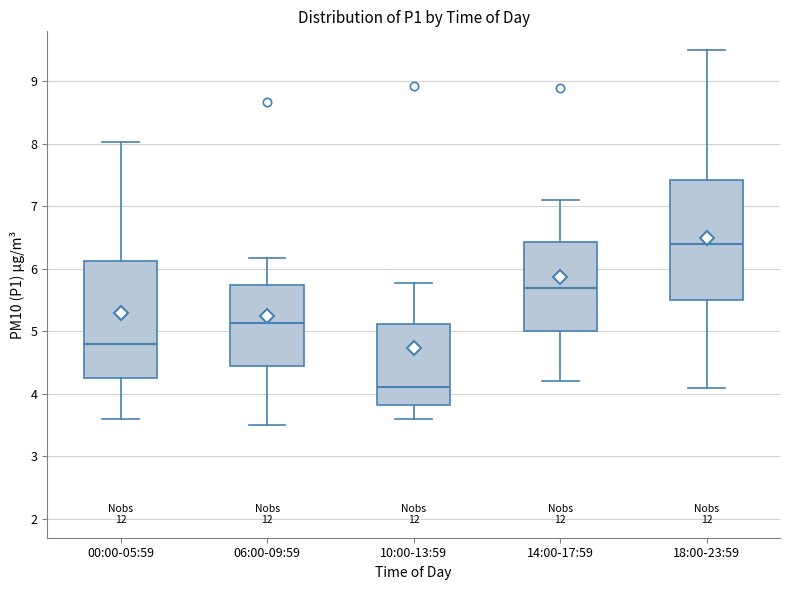

Reading left to right, read every box against the y-axis: the position of its median line, the range the box covers, and the ends of its whiskers. The values are not printed on the chart, so give them approximately, as read against the axis.

00:00-05:59: median 4.8, box 4.3 to 6.1, whiskers 3.6 to 8.0
06:00-09:59: median 5.1, box 4.5 to 5.8, whiskers 3.5 to 6.2
10:00-13:59: median 4.1, box 3.8 to 5.1, whiskers 3.6 to 5.8
14:00-17:59: median 5.7, box 5.0 to 6.4, whiskers 4.2 to 7.1
18:00-23:59: median 6.4, box 5.5 to 7.4, whiskers 4.1 to 9.5